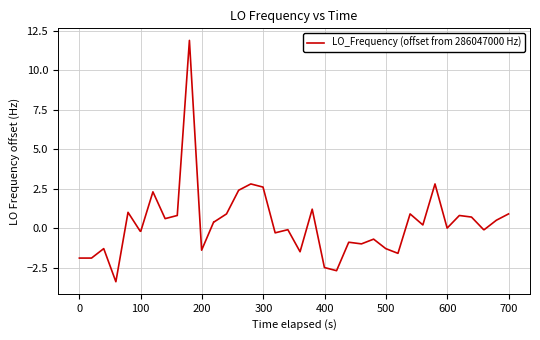

Reading left to right, extract all data points from this chart.

-1.9	-1.9	-1.3	-3.4	1.0	-0.2	-0.2	2.3	0.6	0.8	11.9	-1.4	0.4	0.4	0.9	2.4	2.8	2.6	-0.3	-0.1	-1.5	1.2	-2.5	-2.7	-0.9	-0.9	-1.0	-0.7	-1.3	-1.6	0.9	0.2	2.8	0.0	0.8	0.7	-0.1	-0.1	0.5	0.9